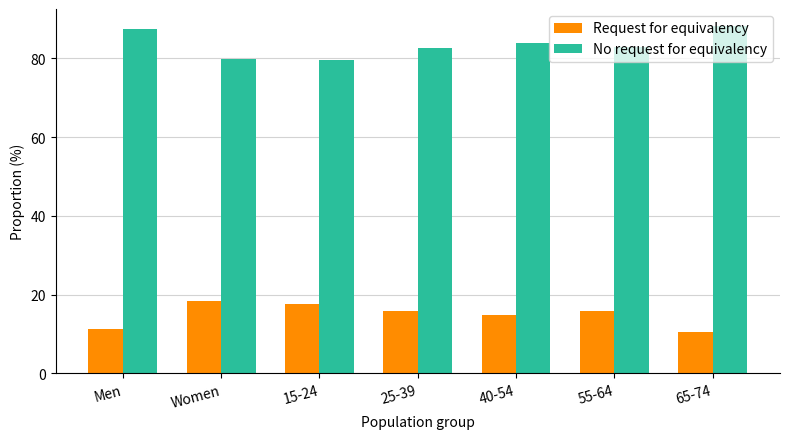

What is the maximum value shown in the chart?

88.1